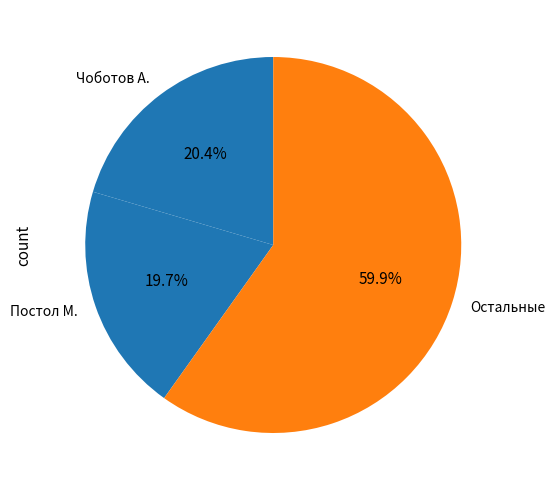

Which category has the biggest portion of the pie?

Остальные